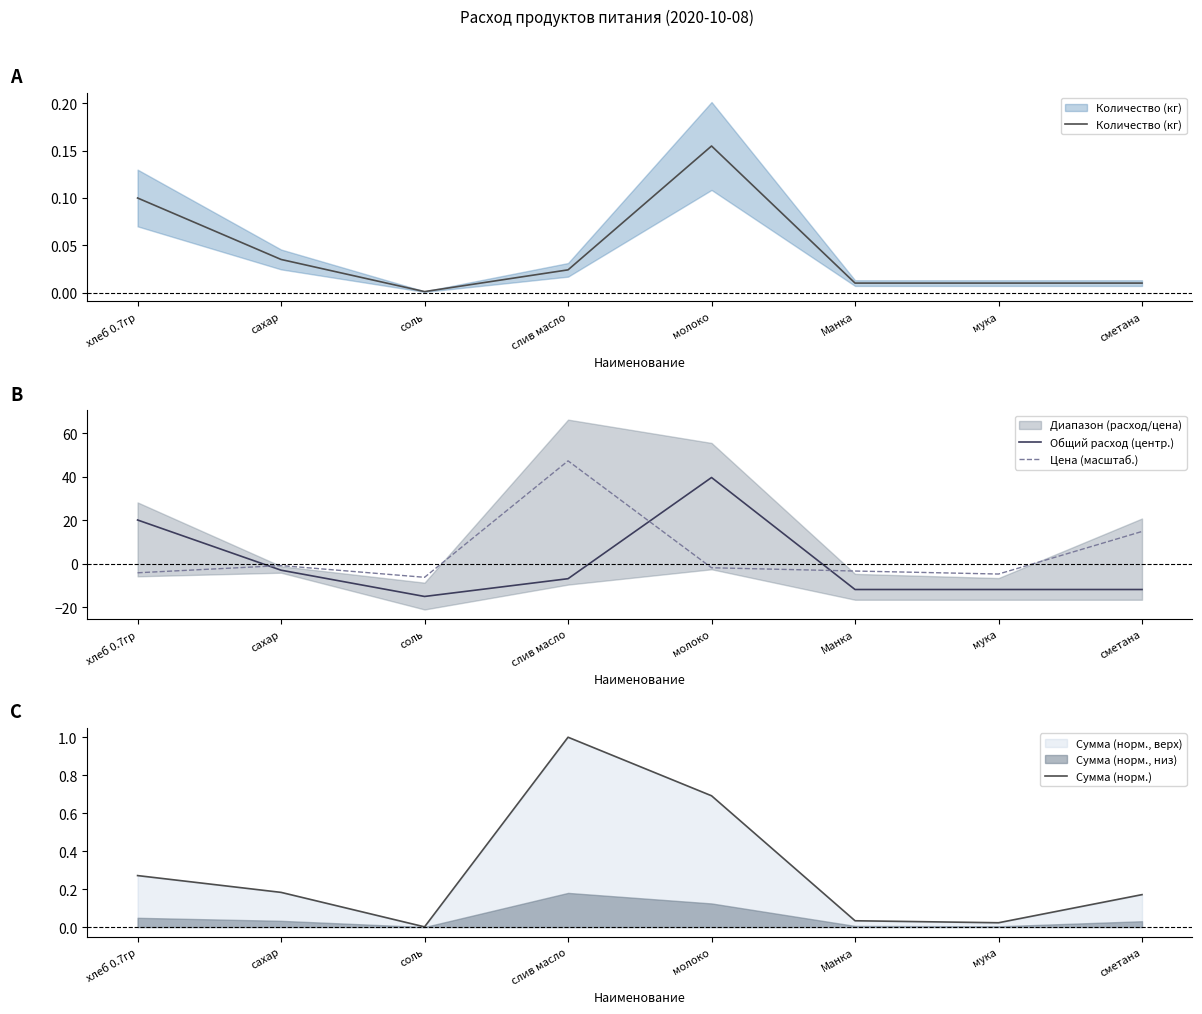

True or false: Общий расход (центр.) has a value of -6.8 at слив масло.

True